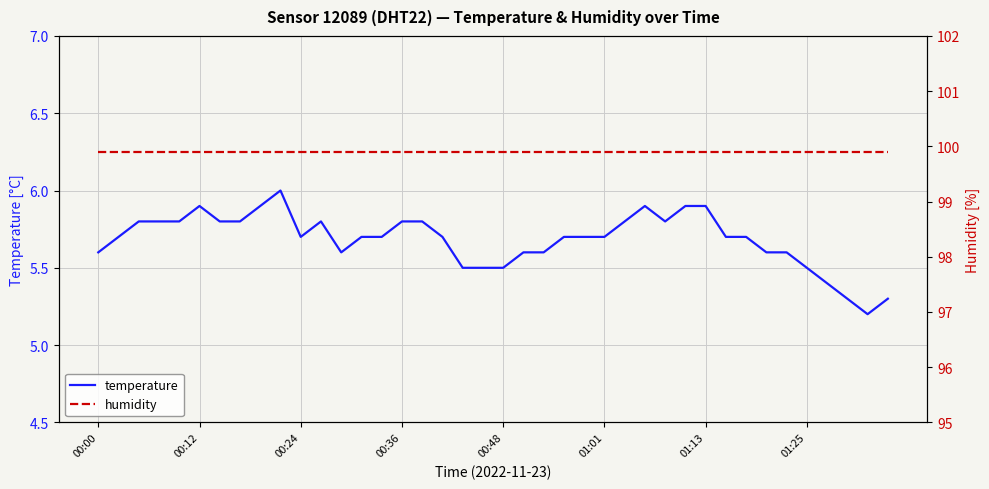

True or false: humidity and temperature cross at least once.

False